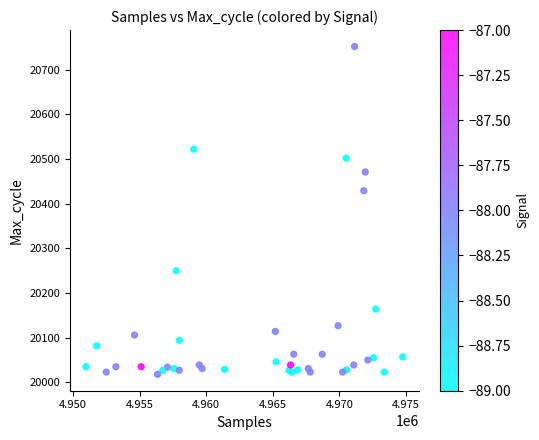

What Y value in the scatter plot is closest to 20385?

20429